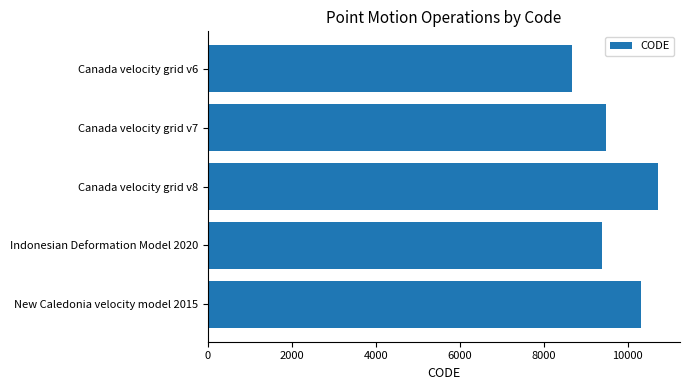

Count the number of data series in this chart.

1